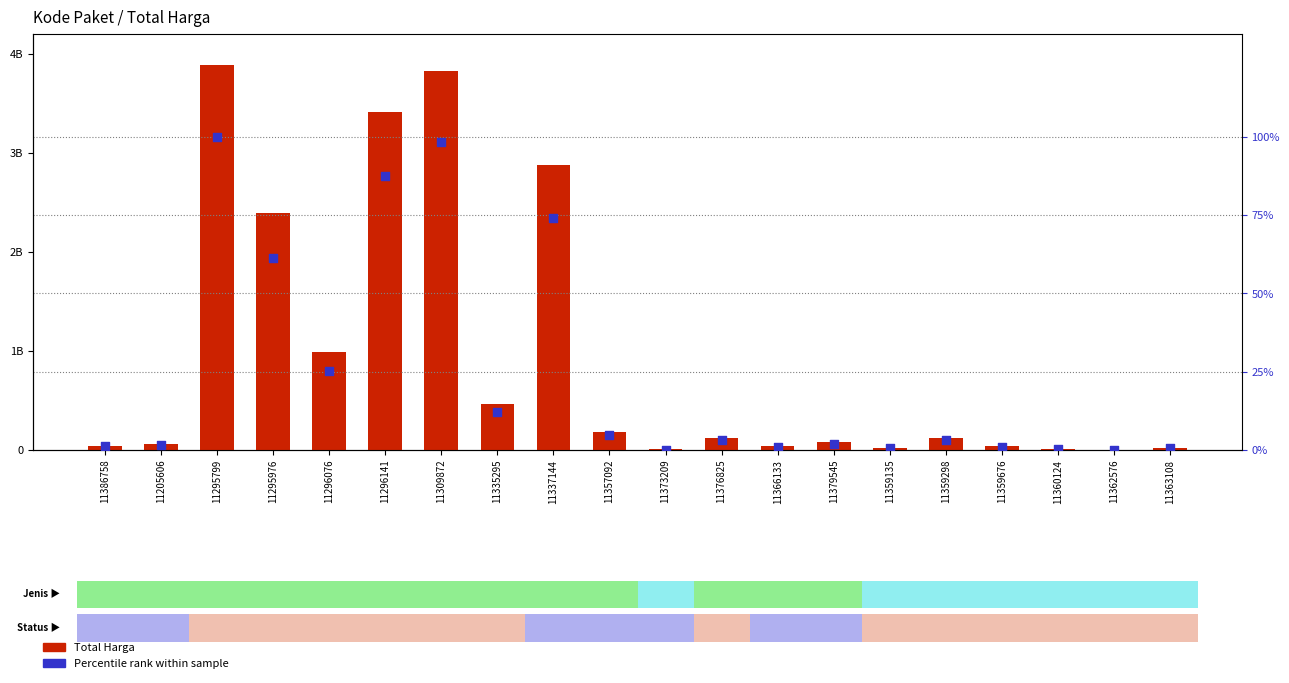

What are all the series names shown in the legend?

Total Harga, Percentile rank